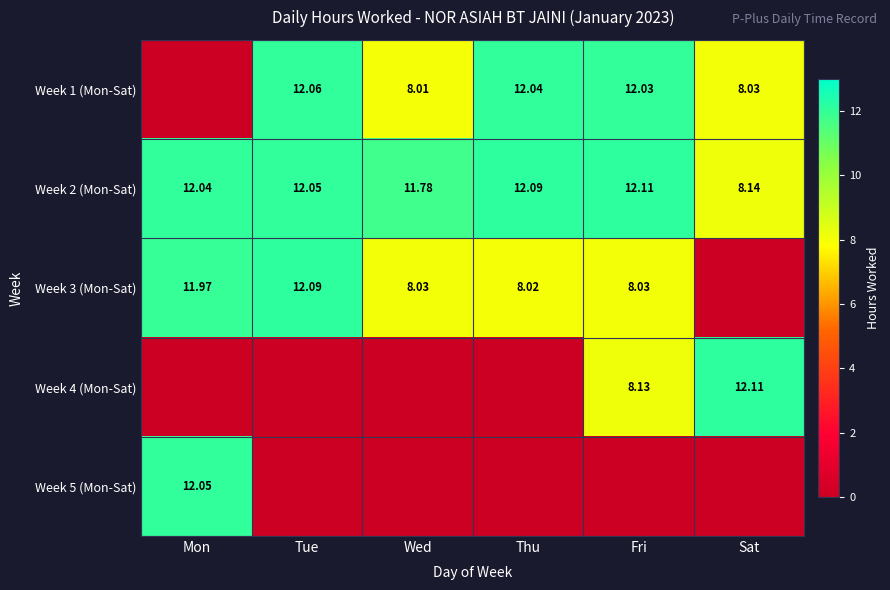

Which category has the highest value in the Week 2 (Mon-Sat) series?

Fri